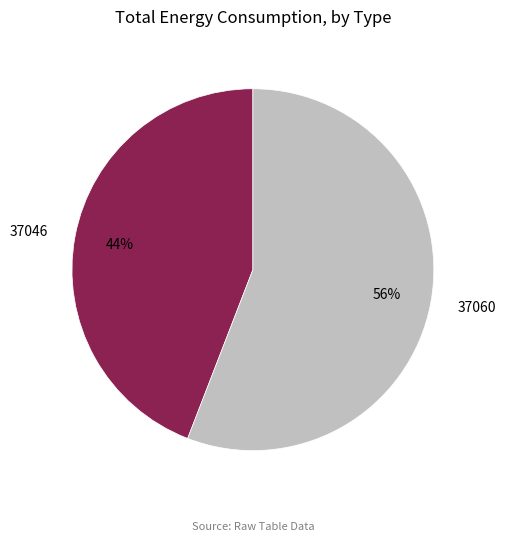

Combined, do 37046 and 37060 account for over 50%?

Yes